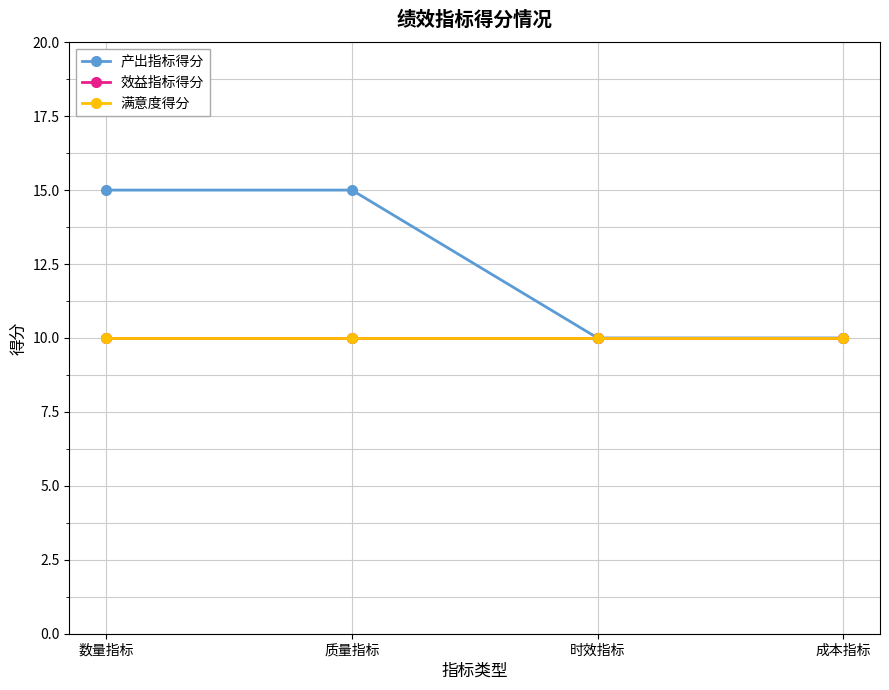

How many lines are shown in the chart?

3